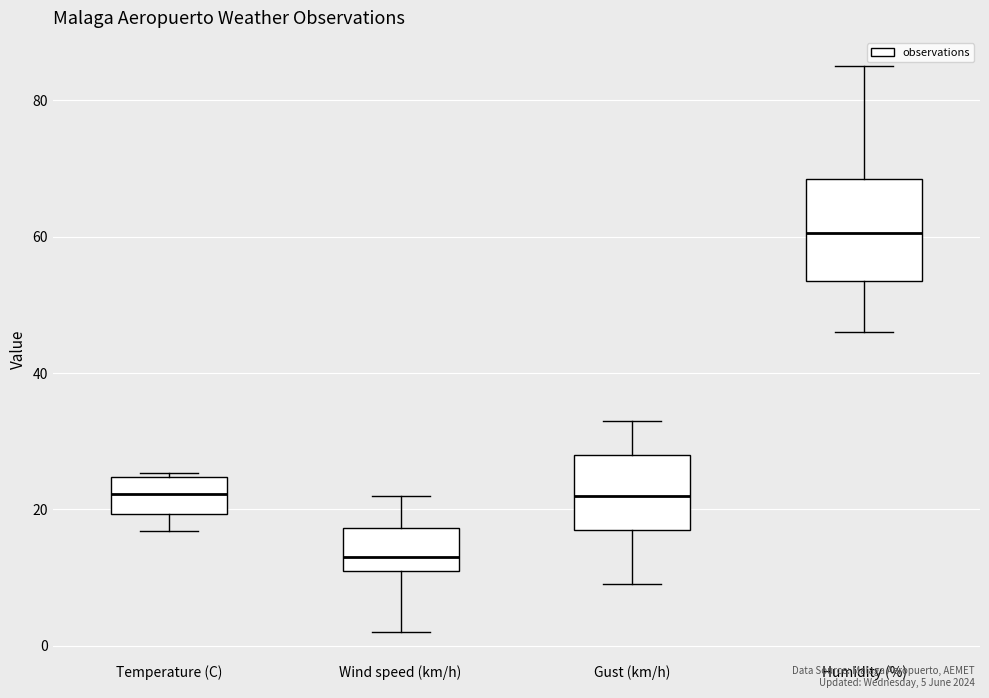

Which box's median line is the lowest?

Wind speed (km/h)